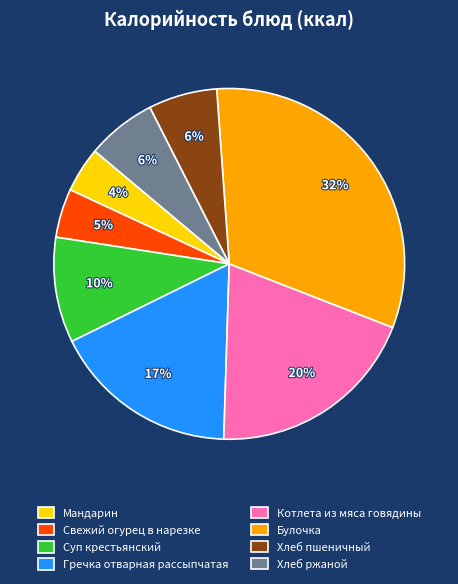

What percentage is the Свежий огурец в нарезке slice, to the nearest percent?

5%